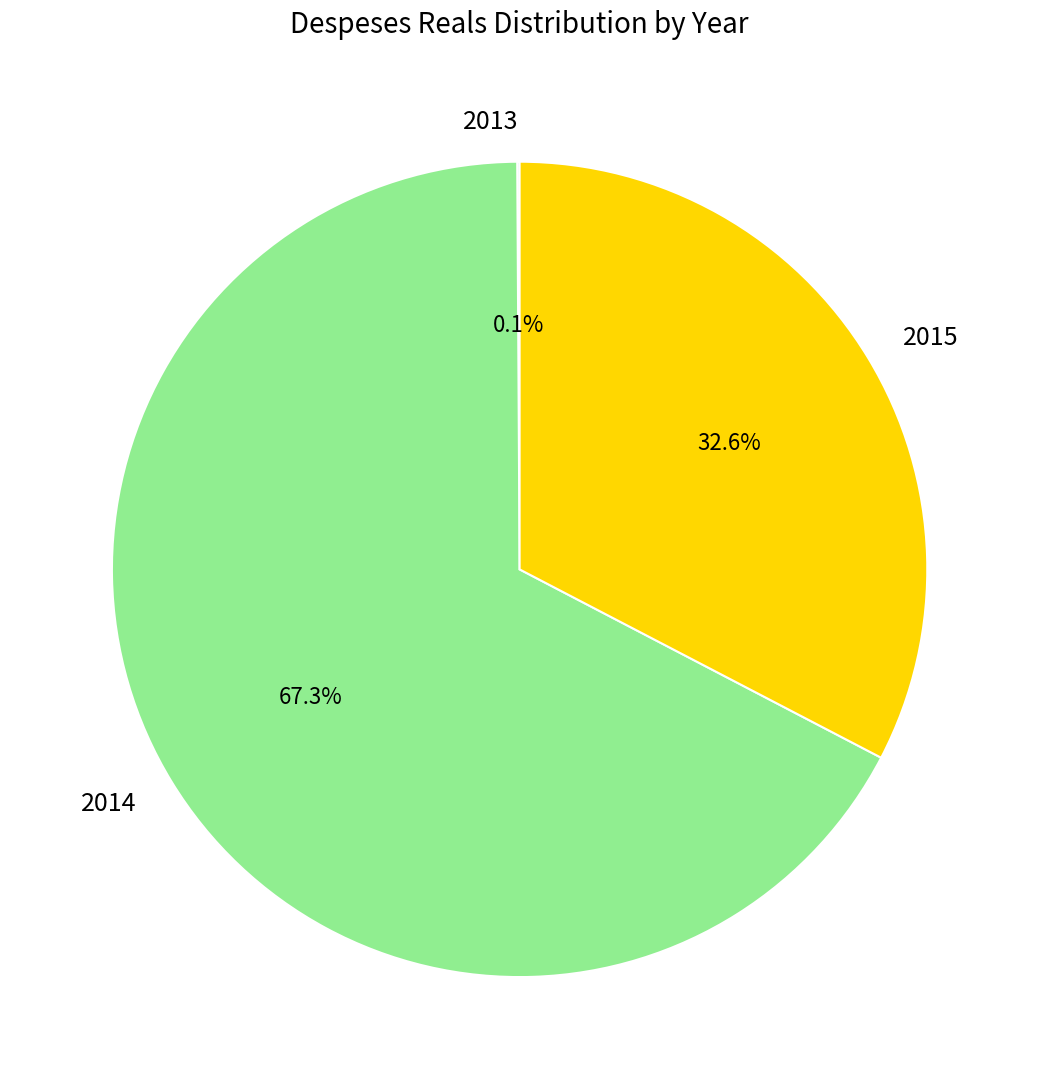

Which slice is the largest?

2014